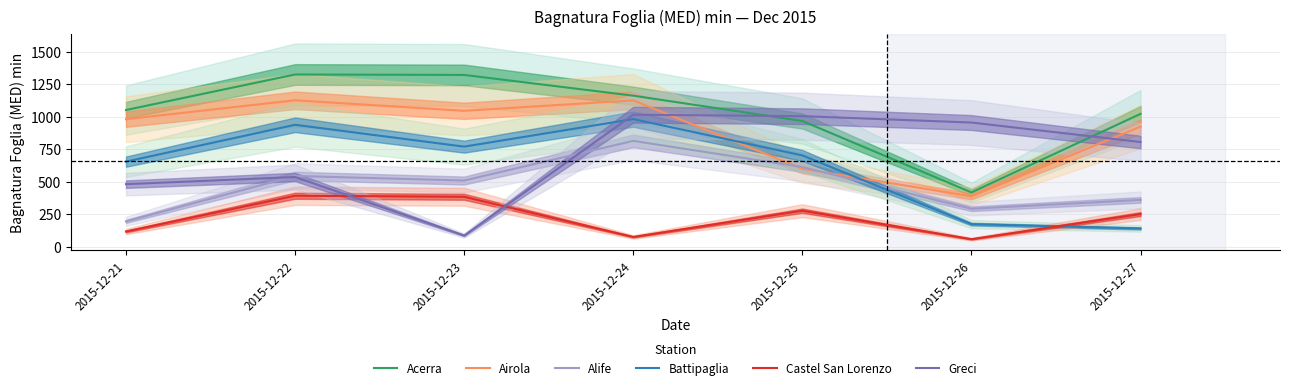

Reading left to right, list all the values displayed in this chart.

Acerra: 1051.2	1324.4	1321.0	1161.5	966.8	417.6	1021.5
Airola: 980.5	1126.0	1045.0	1125.6	599.7	387.7	923.3
Alife: 195.0	544.0	509.0	814.0	613.0	292.0	360.0
Battipaglia: 654.4	937.6	769.6	981.4	702.1	173.7	140.5
Castel San Lorenzo: 117.0	392.0	384.0	75.0	277.0	58.0	251.0
Greci: 481.0	536.0	86.0	1015.0	1004.0	955.0	805.0